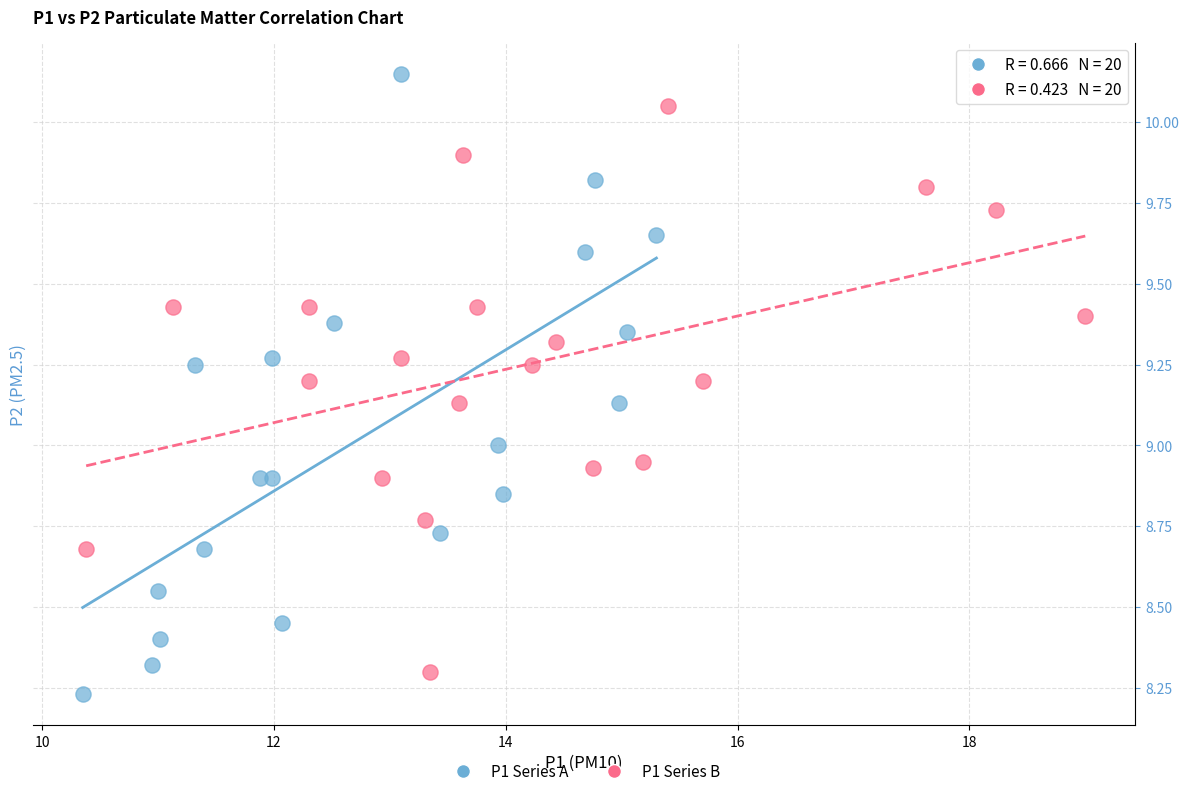

Which series reaches the maximum Y coordinate?

P1 Series A